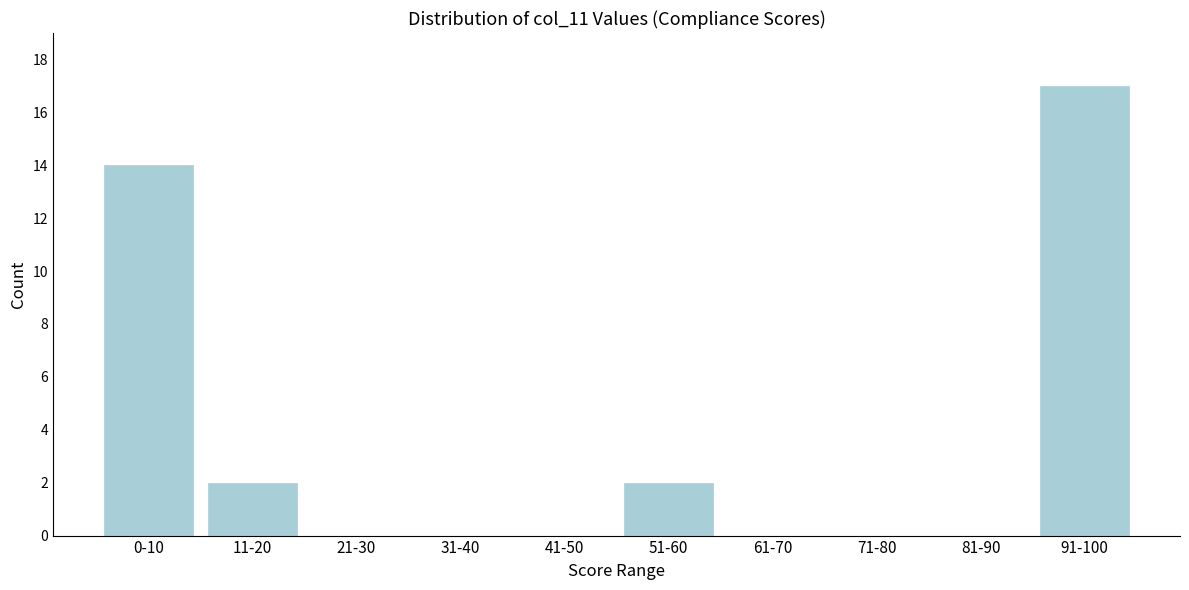

Reading left to right, list all the values displayed in this chart.

0-10=14	11-20=2	21-30=0	31-40=0	41-50=0	51-60=2	61-70=0	71-80=0	81-90=0	91-100=17